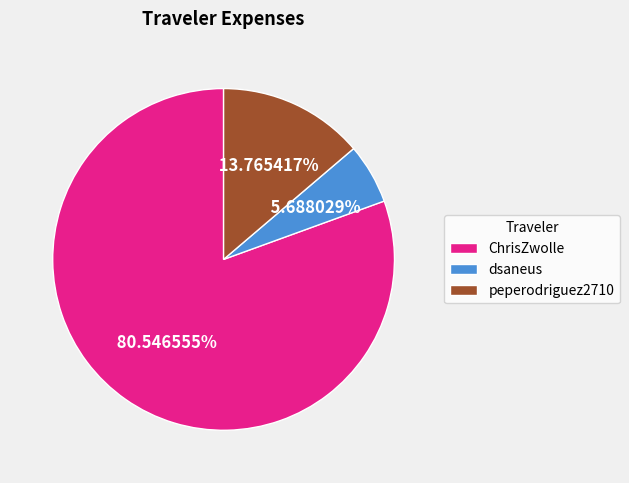

To the nearest percent, what is the difference between the largest and smallest slice percentages?

75%